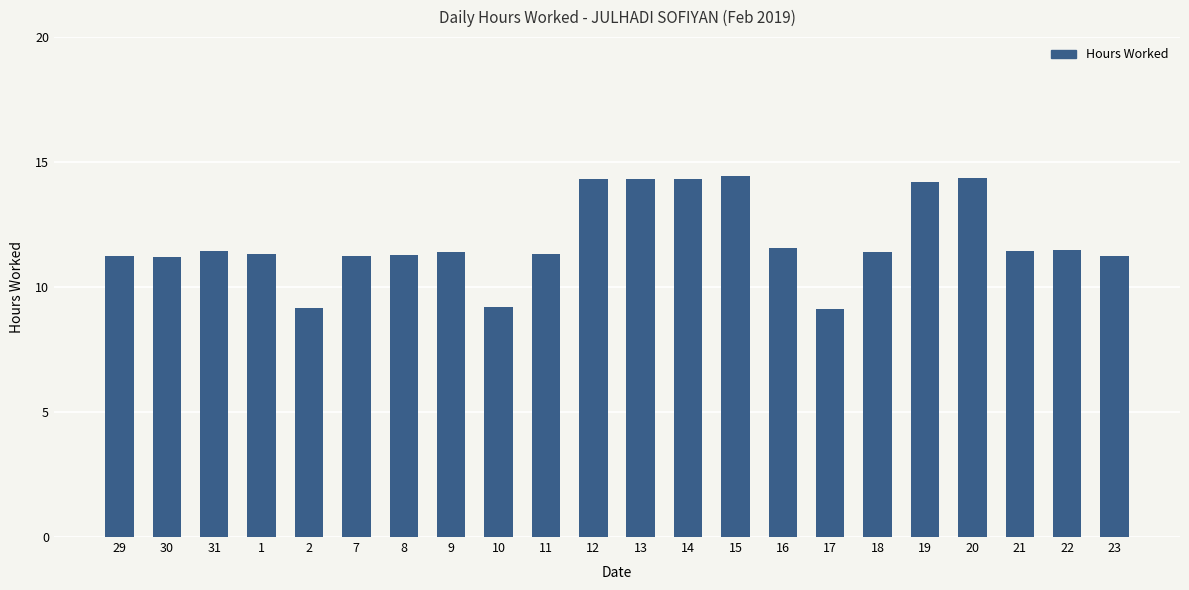

The value at 30 is 11.2. True or false?

True